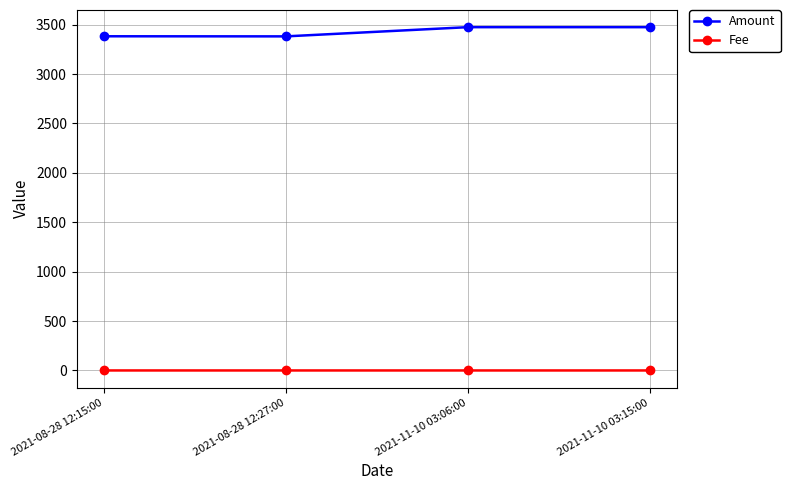

What is the total value across all series at 2021-08-28 12:15:00?

3381.9